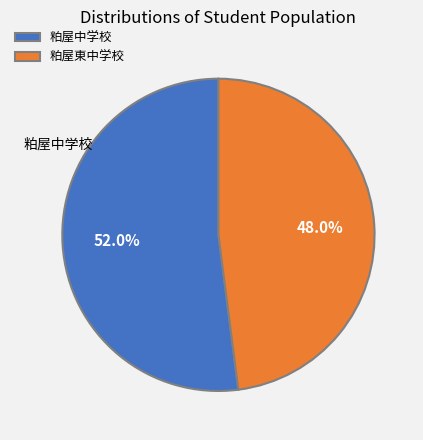

To the nearest percent, what portion does 粕屋中学校 represent?

52%